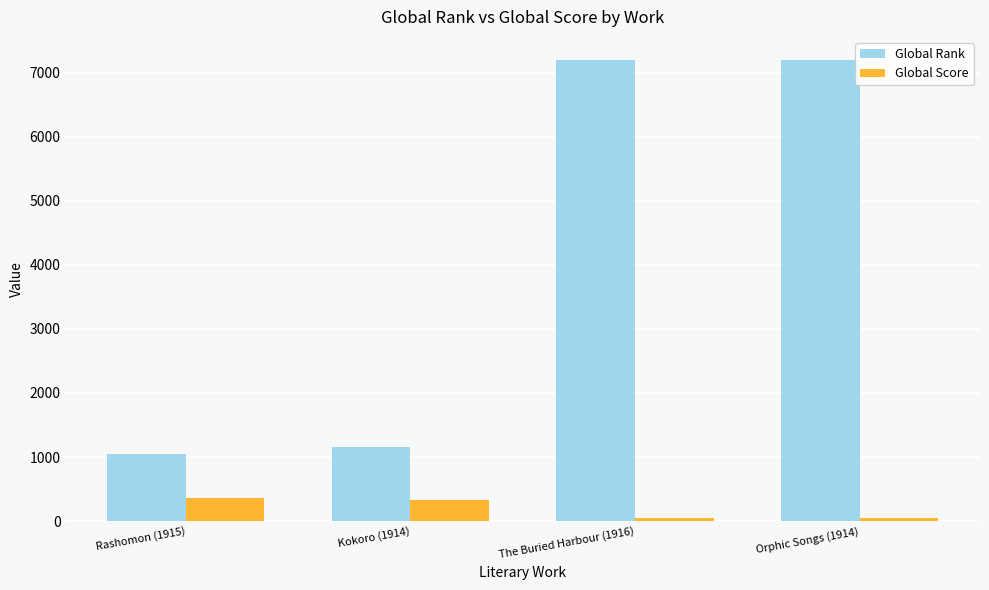

What is the greatest value displayed?

7199